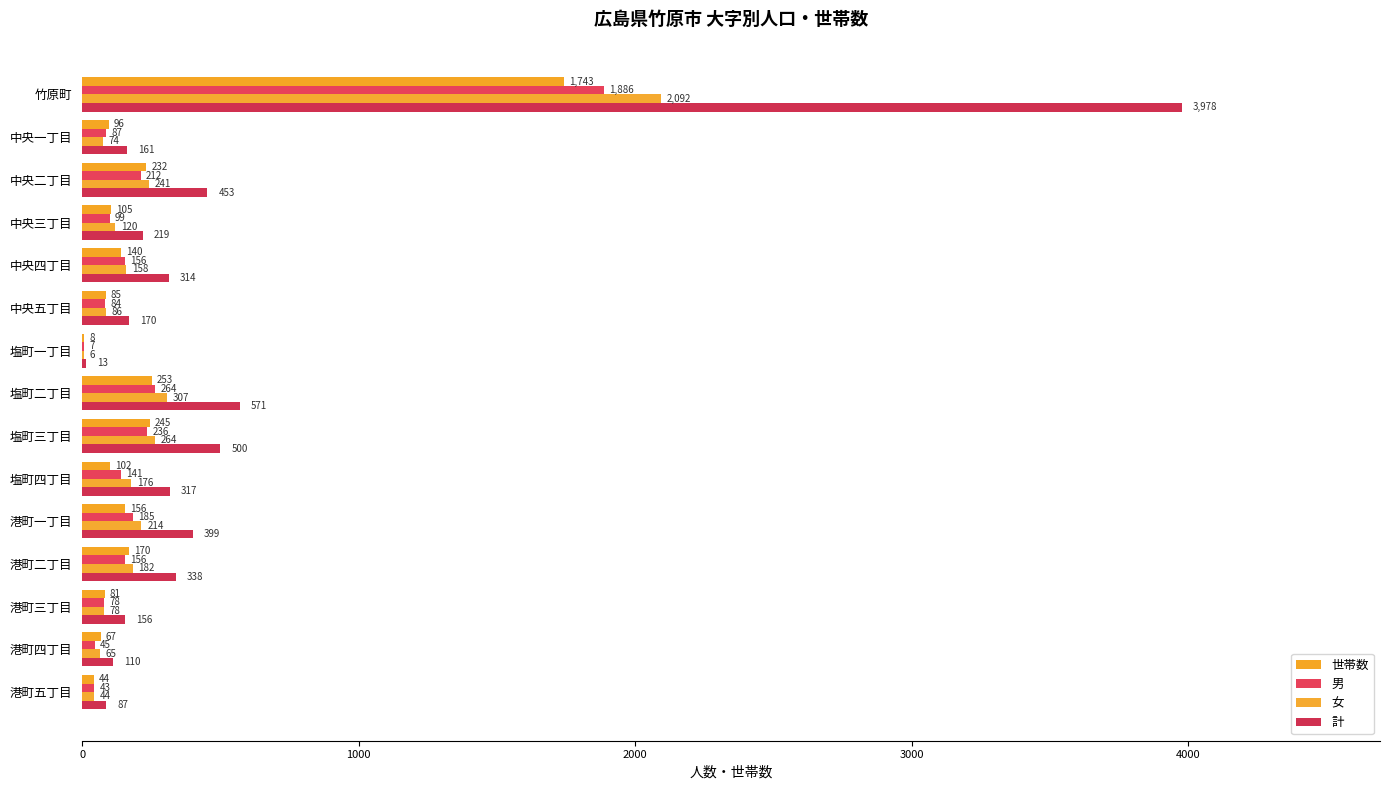

Count the number of data series in this chart.

4